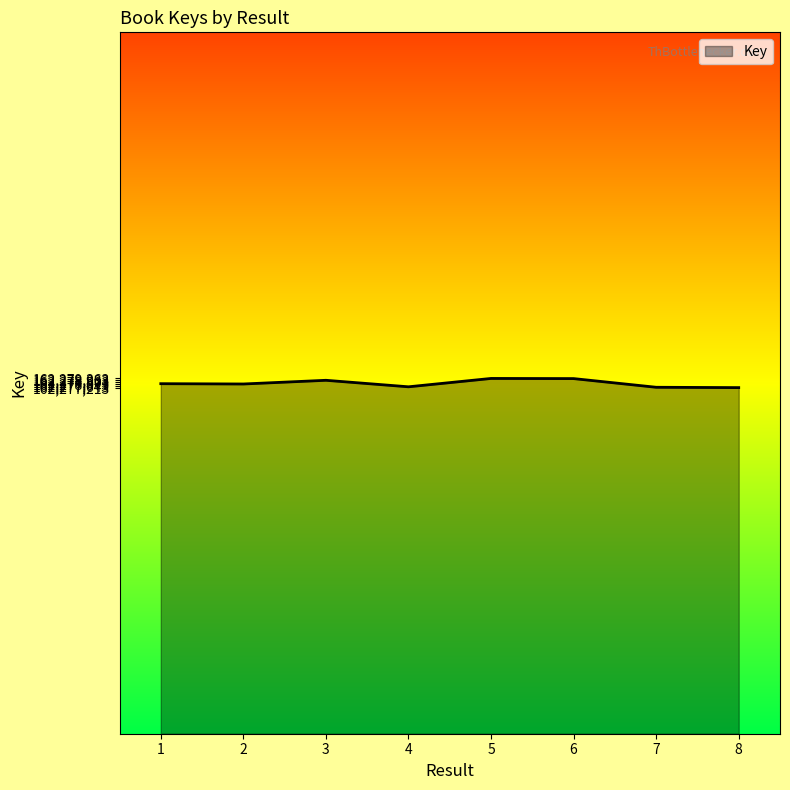

How many values are below 162278134?

4